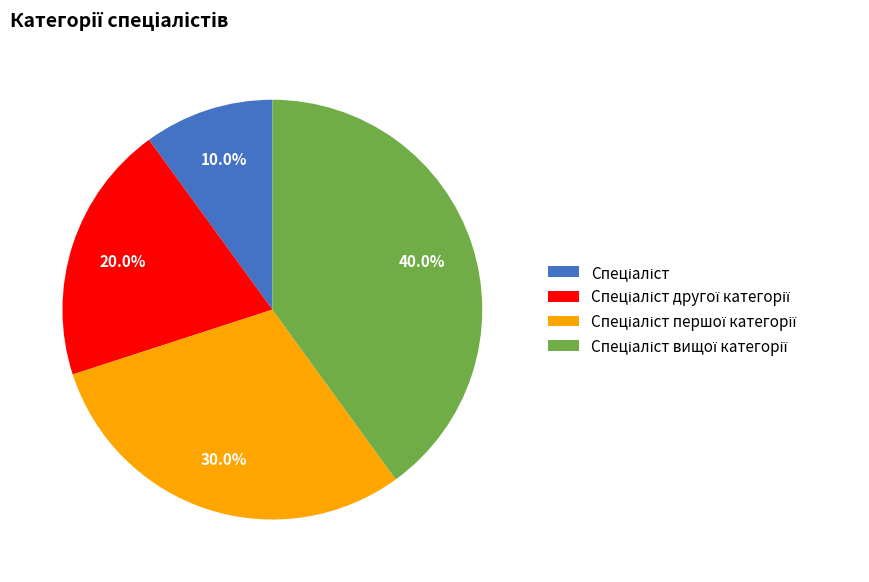

Is there any slice that represents more than half of the pie?

No